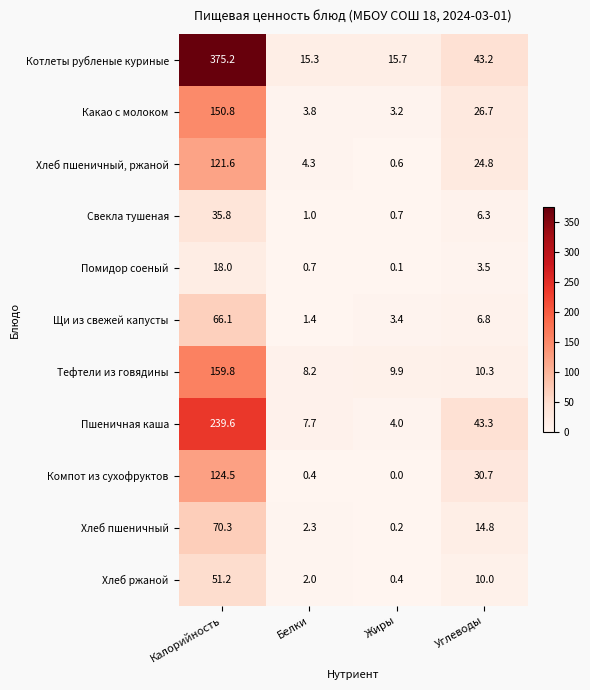

Which series has the largest total across all categories?

Котлеты рубленые куриные